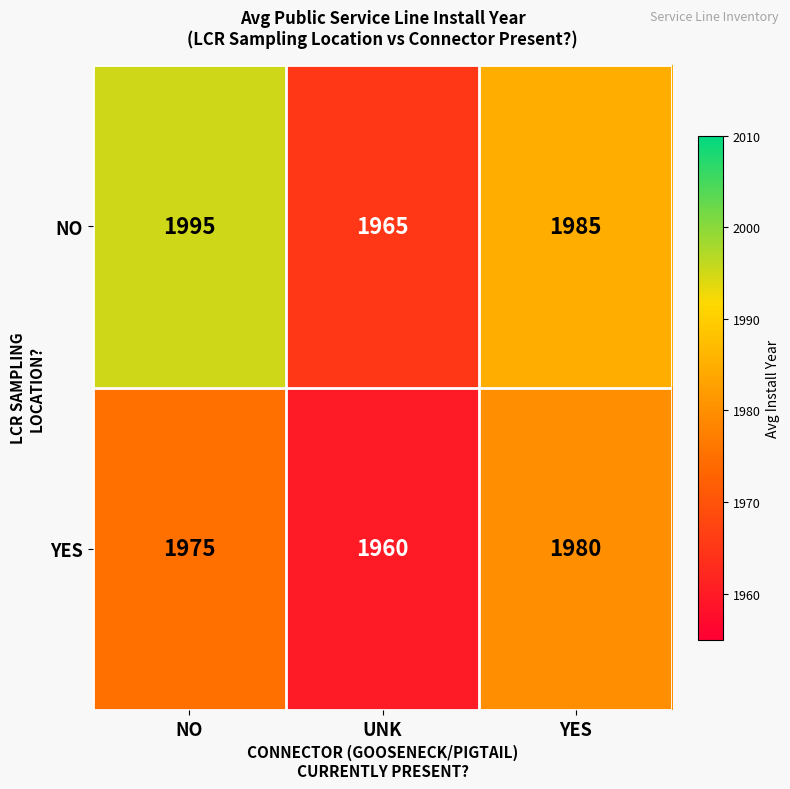

At which category does the chart reach its peak across all series?

NO